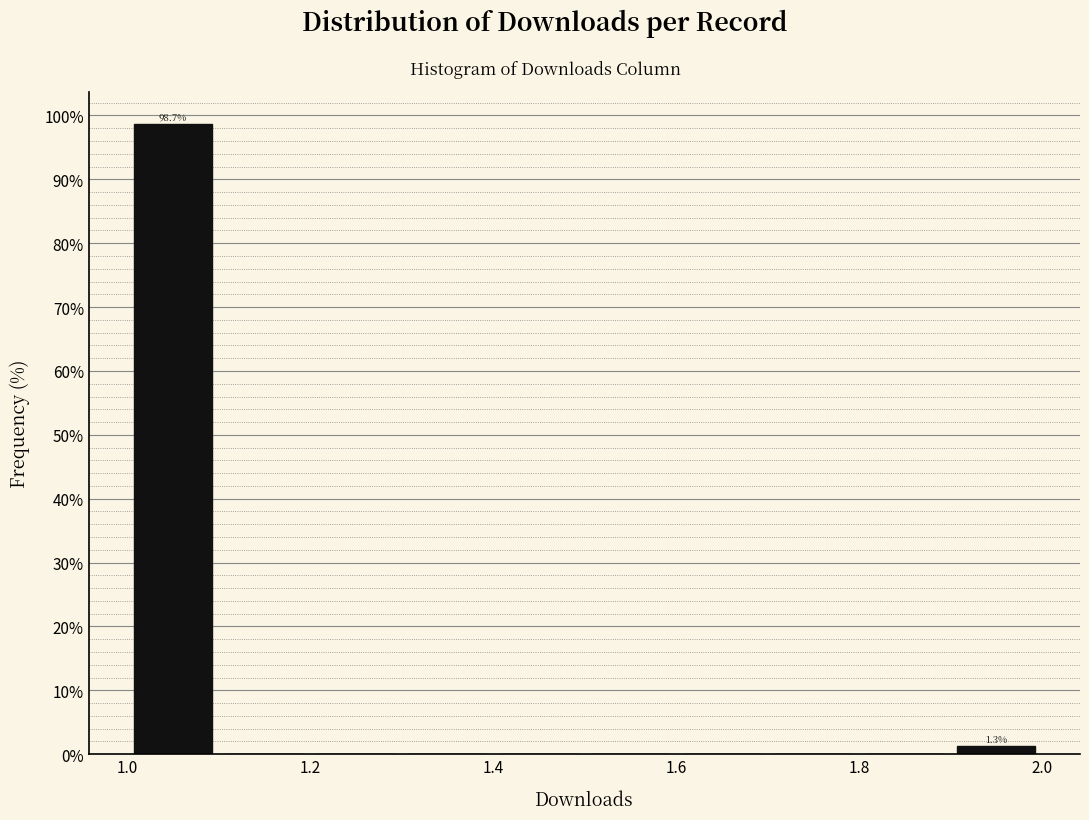

Which range on the x-axis has the tallest bar?

1.0 to 1.1